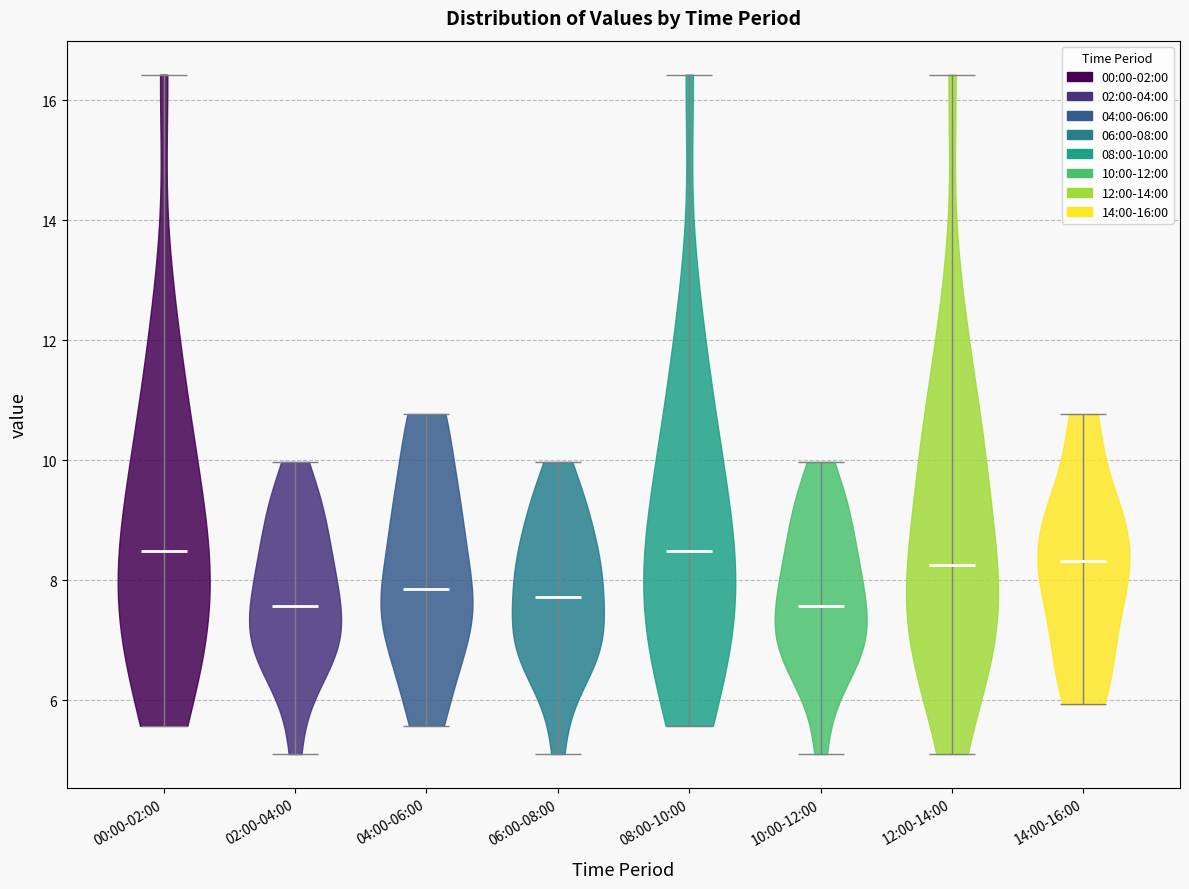

Reading left to right, read every violin against the y-axis: where its median line is, and the lowest and highest points it reaches. The values are not printed on the chart, so give them approximately, as read against the axis.

00:00-02:00: median line 8.4, lowest point 5.6, highest point 16.4
02:00-04:00: median line 7.6, lowest point 5.2, highest point 10.0
04:00-06:00: median line 7.8, lowest point 5.6, highest point 10.8
06:00-08:00: median line 7.8, lowest point 5.2, highest point 10.0
08:00-10:00: median line 8.4, lowest point 5.6, highest point 16.4
10:00-12:00: median line 7.6, lowest point 5.2, highest point 10.0
12:00-14:00: median line 8.2, lowest point 5.2, highest point 16.4
14:00-16:00: median line 8.4, lowest point 6.0, highest point 10.8